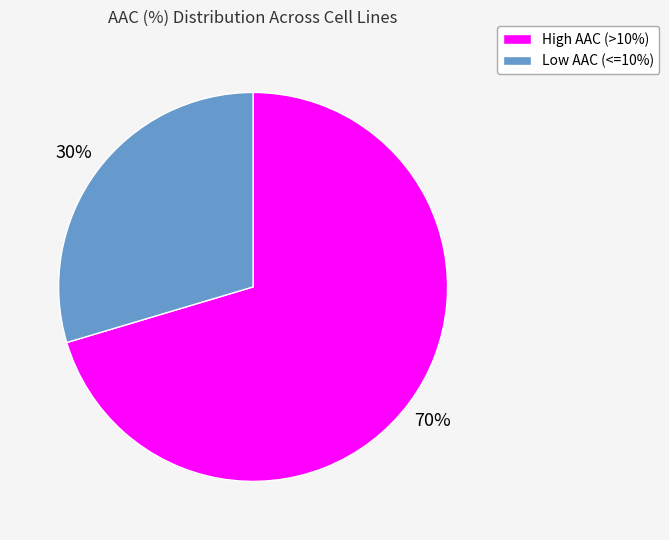

To the nearest percent, what is the average slice percentage?

50%